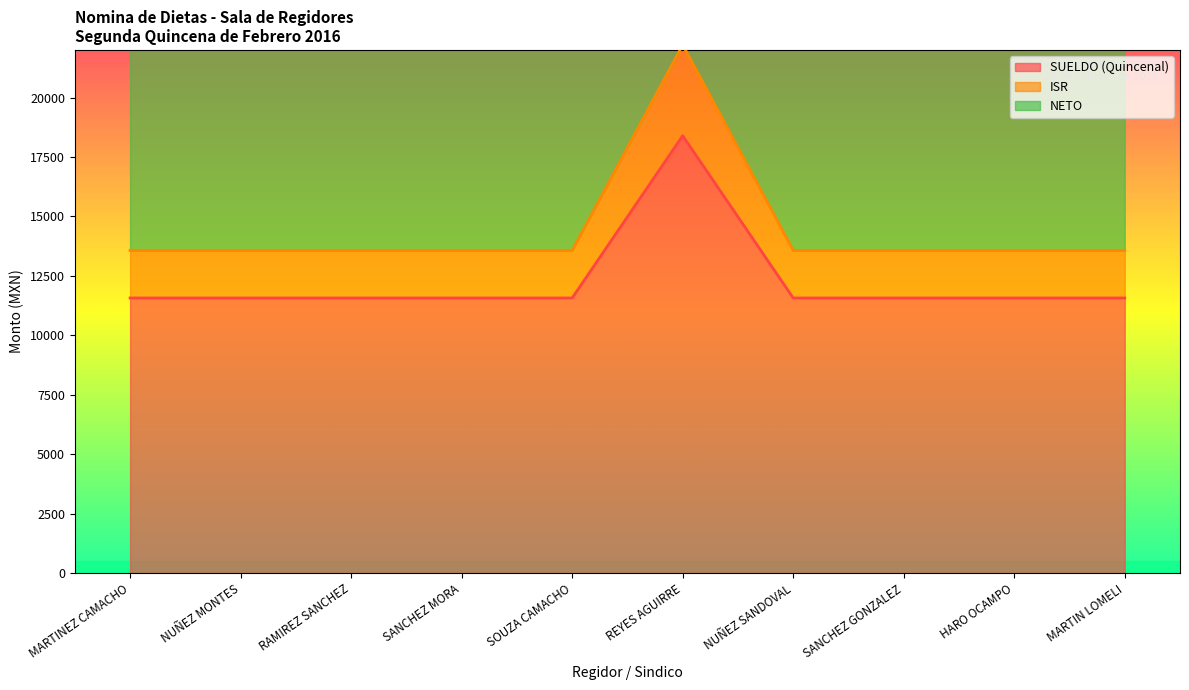

What is the greatest value displayed?

36785.8